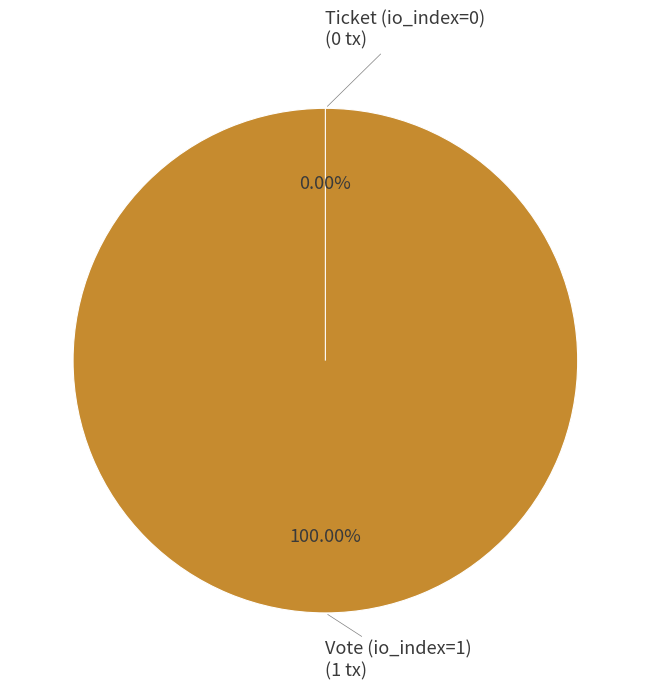

Which slice represents more than half of the pie?

Vote (io_index=1)